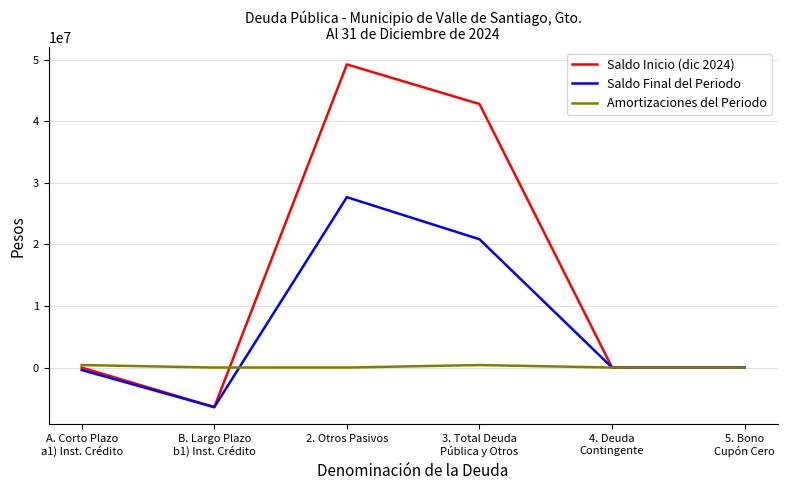

List the series in order of their peak value, highest first.

Saldo Inicio (dic 2024), Saldo Final del Periodo, Amortizaciones del Periodo